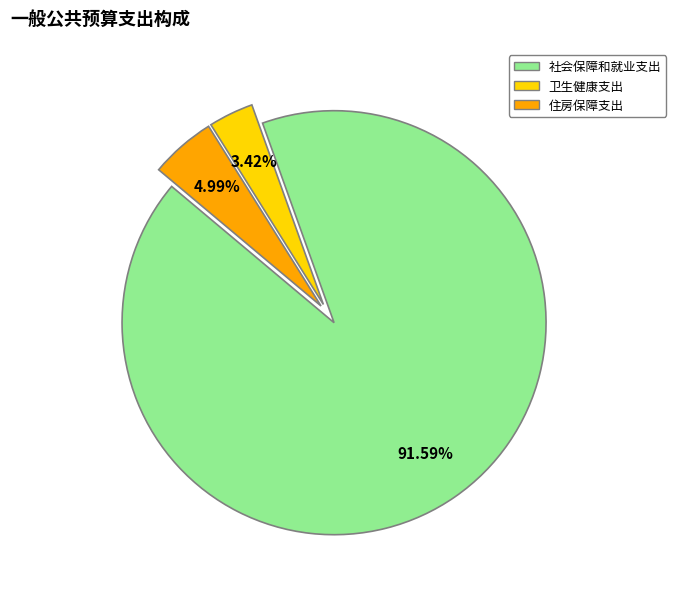

Which slice is the smallest?

卫生健康支出